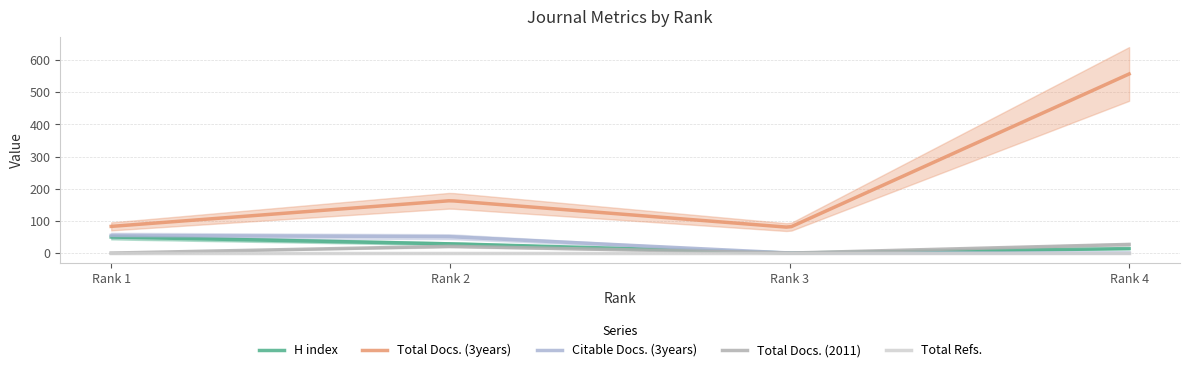

How many Total Docs. (2011) values are between 0 and 27?

4